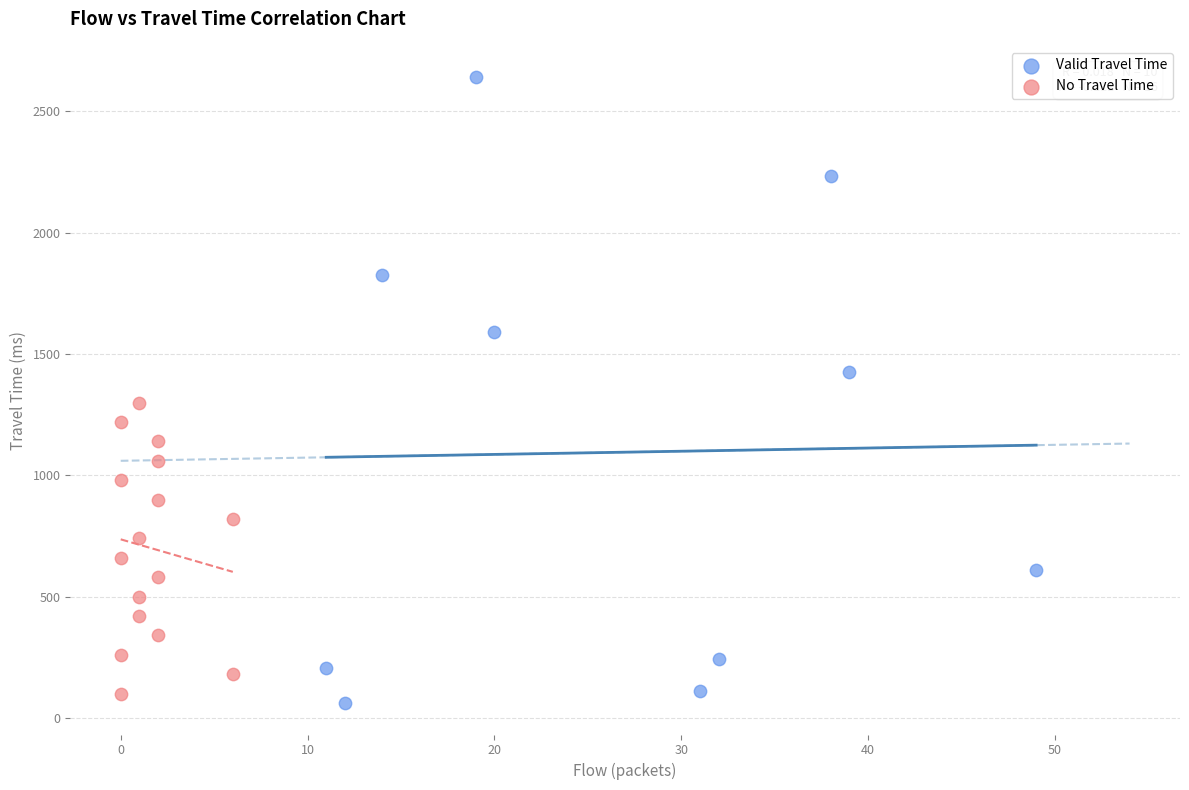

Which series has the widest spread of Y values?

Valid Travel Time